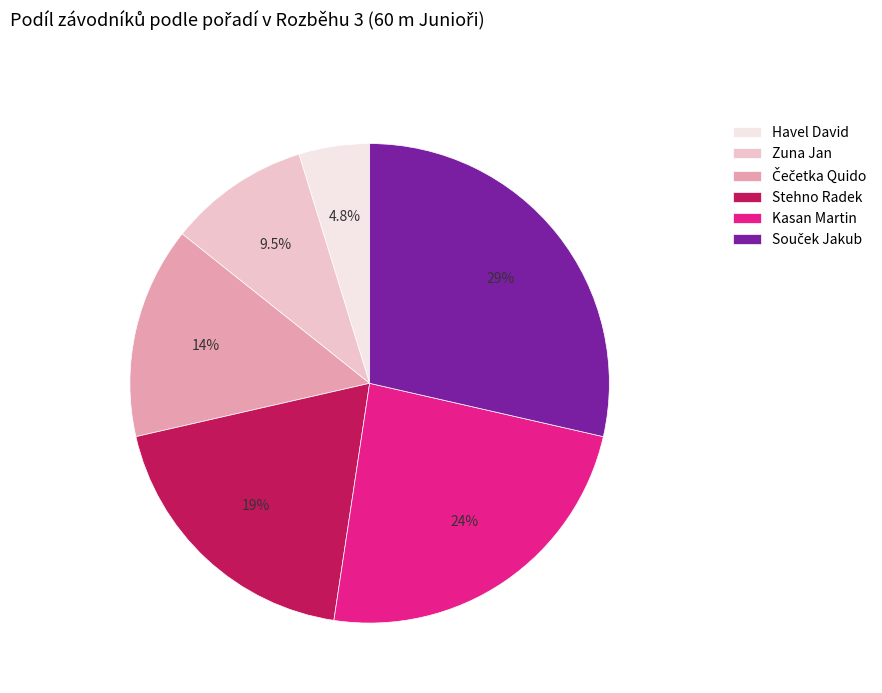

How many segments does this pie chart have?

6